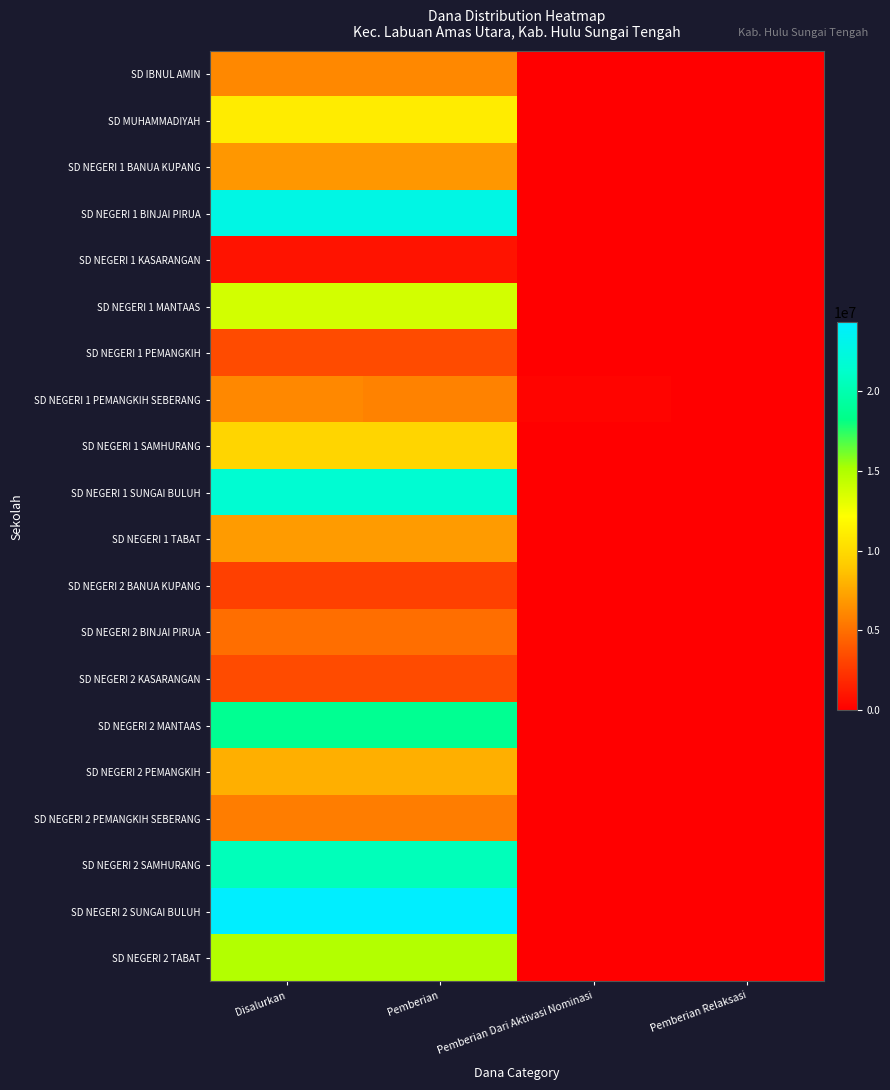

How many distinct data groups are displayed?

20